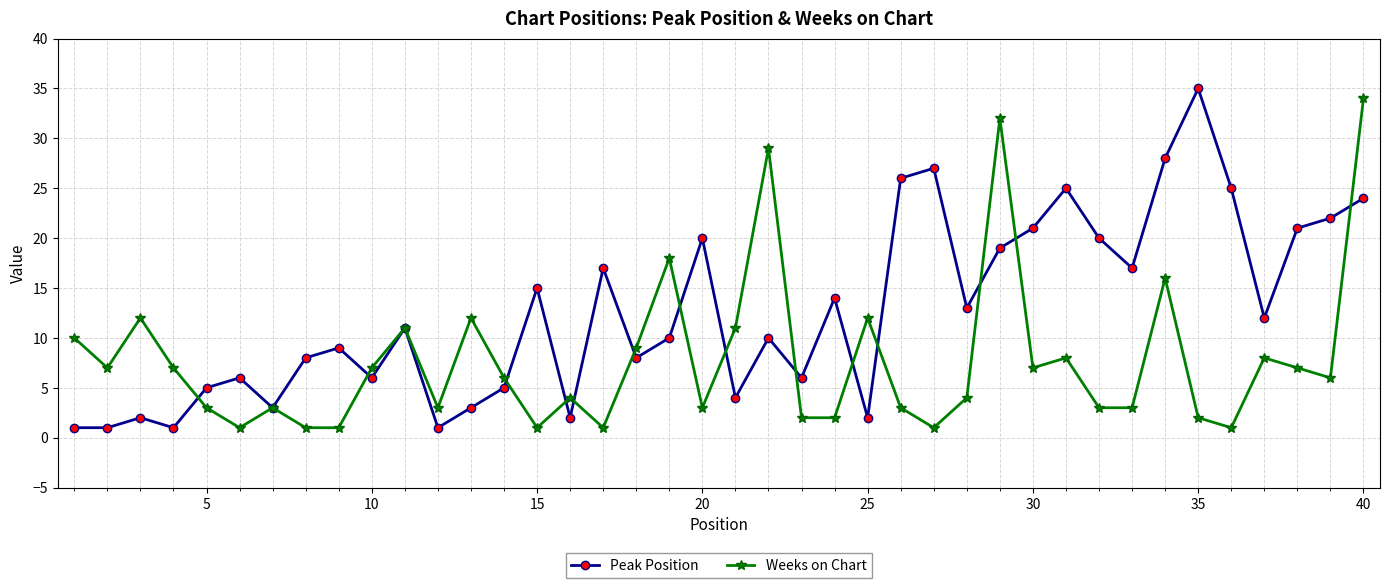

True or false: Weeks on Chart has more than 1 interior local peaks.

True